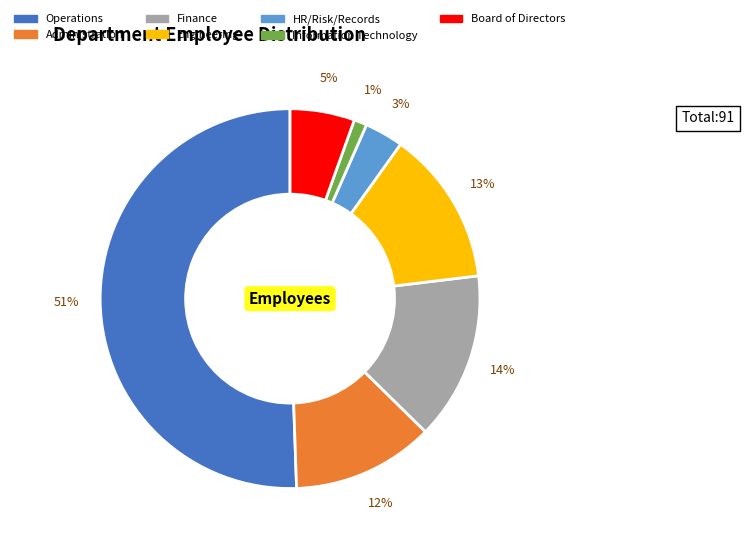

Rank the categories by value from lowest to highest.

Information Technology, HR/Risk/Records, Board of Directors, Administration, Engineering, Finance, Operations